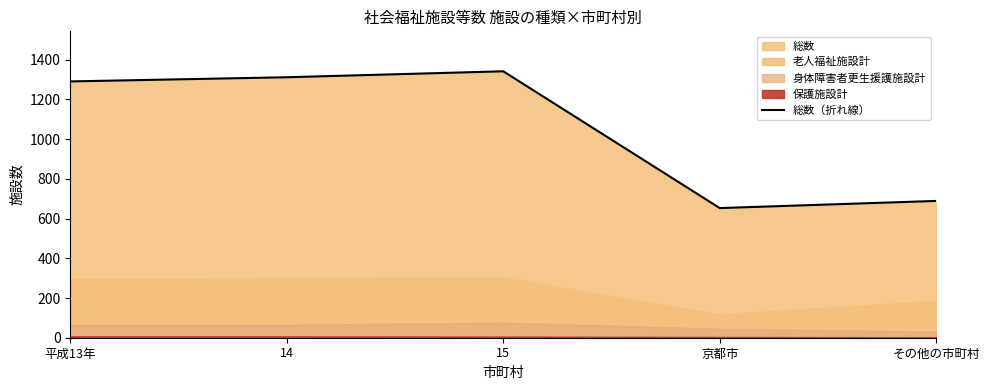

What is the change in value from 14 to その他の市町村?

-623